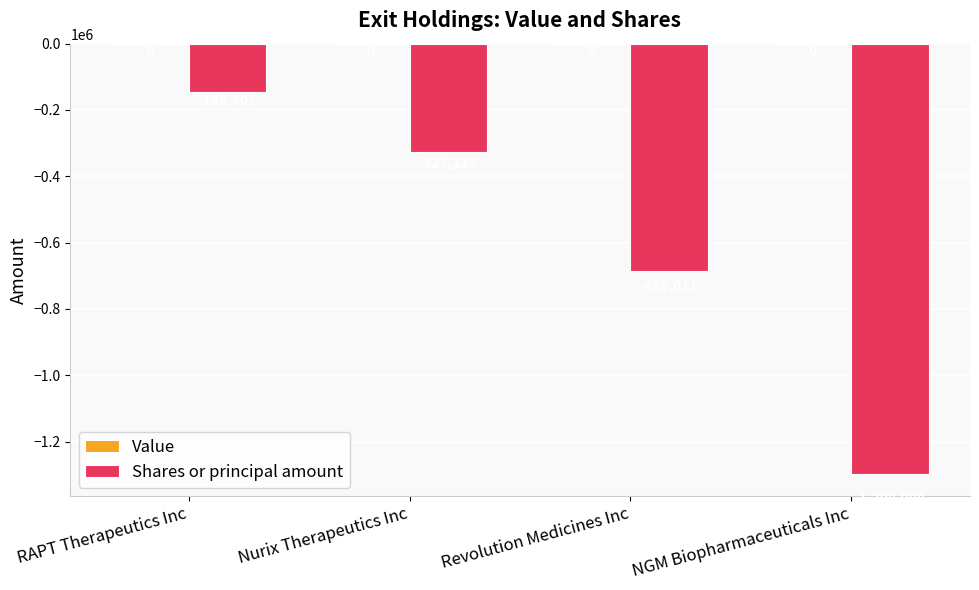

Rank the categories by value from lowest to highest.

NGM Biopharmaceuticals Inc, Revolution Medicines Inc, Nurix Therapeutics Inc, RAPT Therapeutics Inc